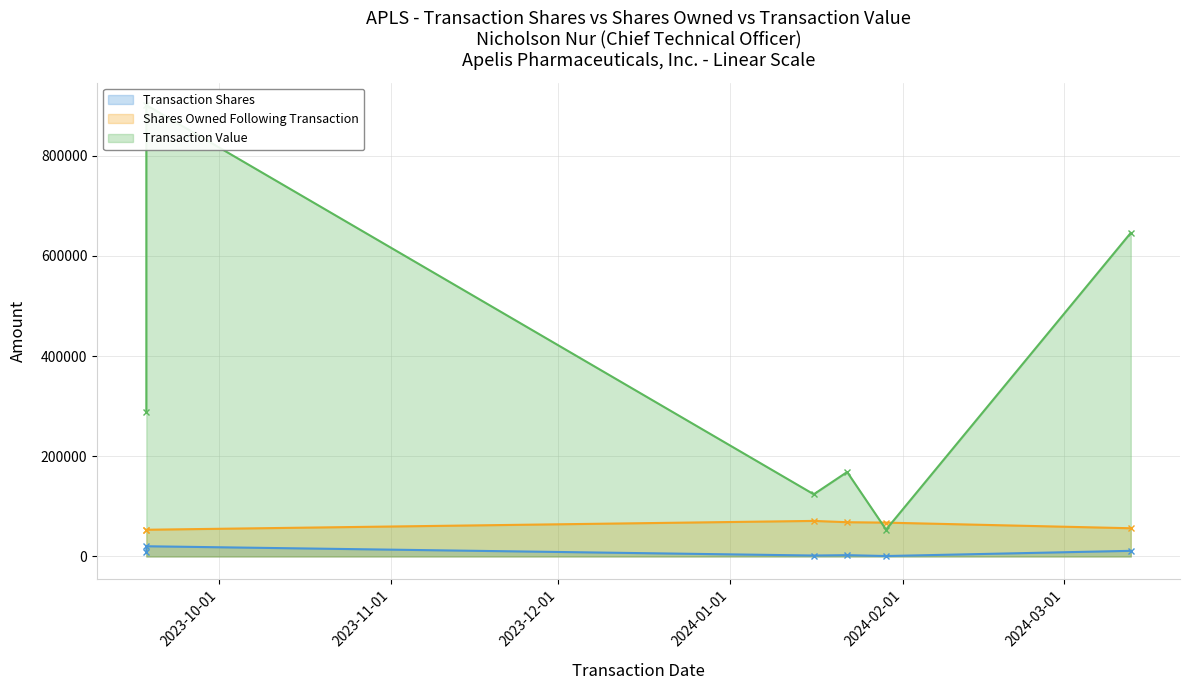

Rank the series by their average value, from highest to lowest.

Transaction Value, Shares Owned Following Transaction, Transaction Shares